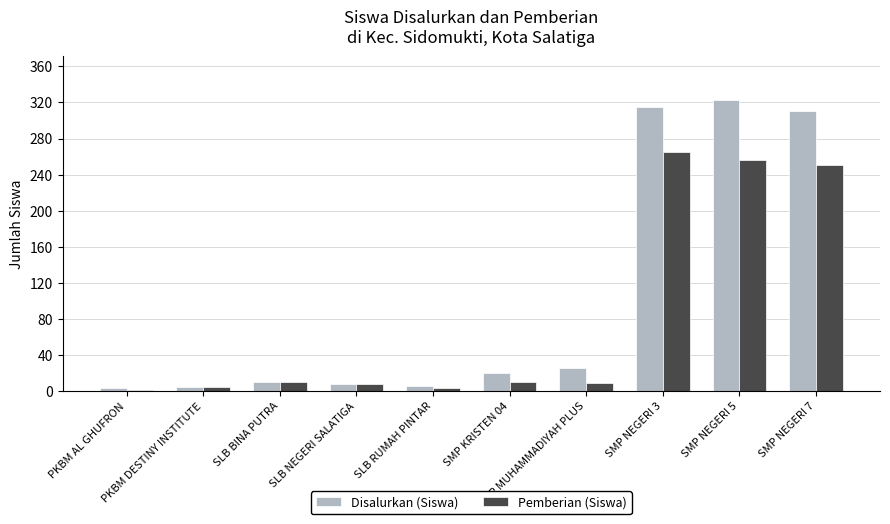

What is the maximum value shown in the chart?

323